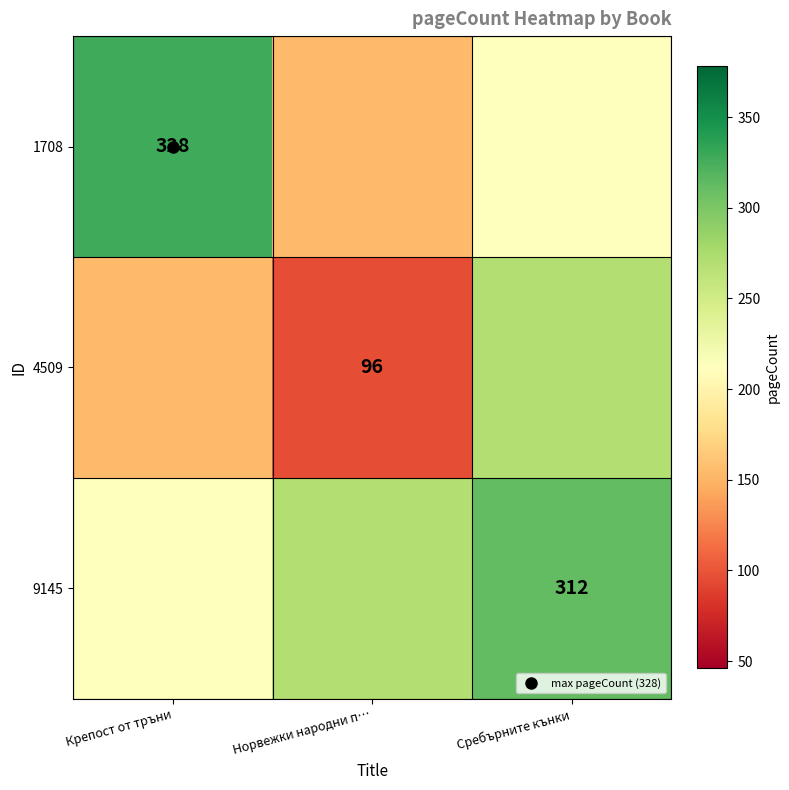

Which series has the largest range (max minus min)?

1708